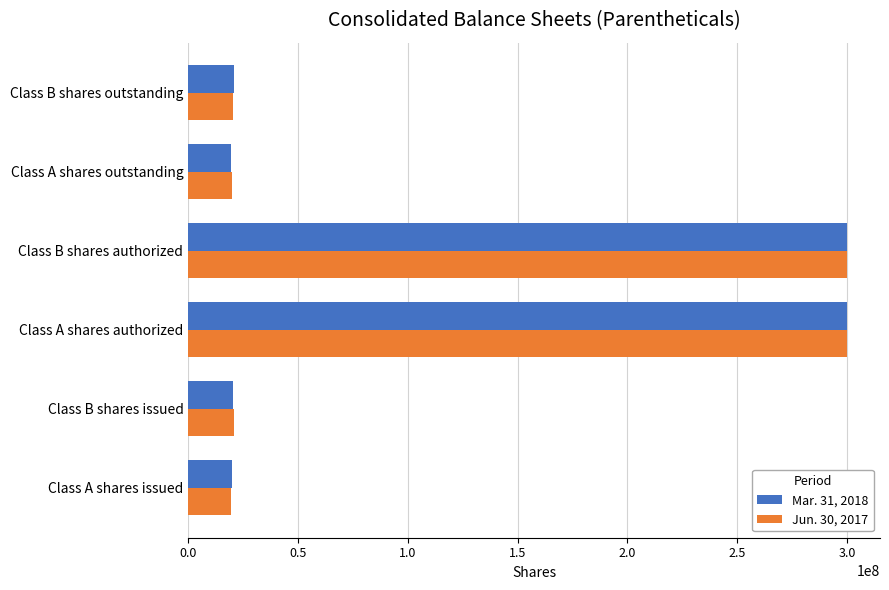

What is the greatest value displayed?

300000000